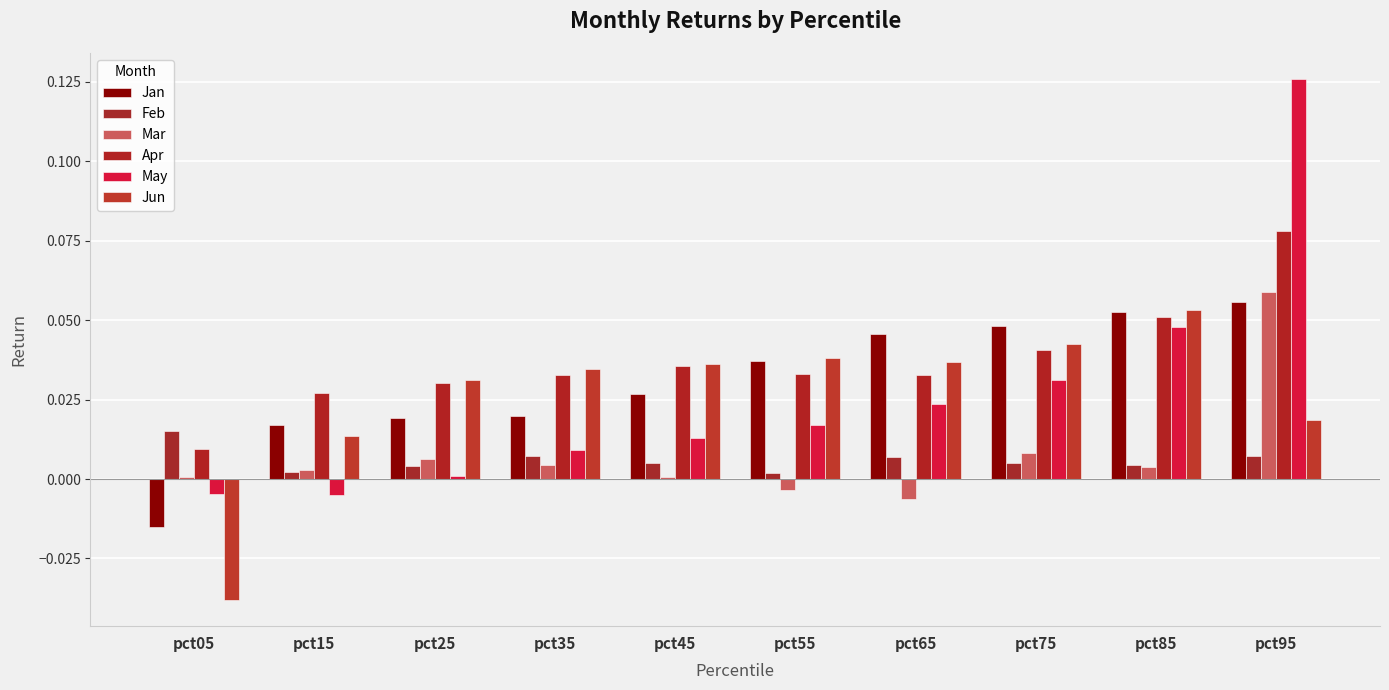

How many values in the Jan series exceed 0?

9